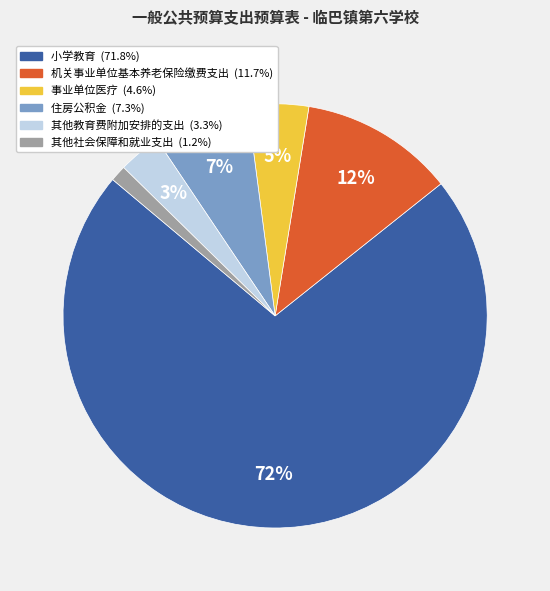

How many slices are in this pie chart?

6